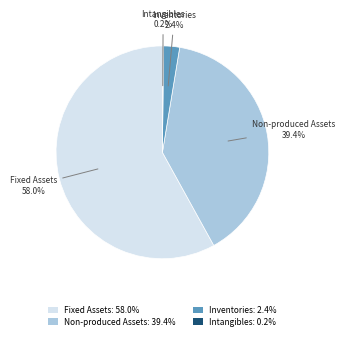

Is there a majority slice in this chart?

Yes